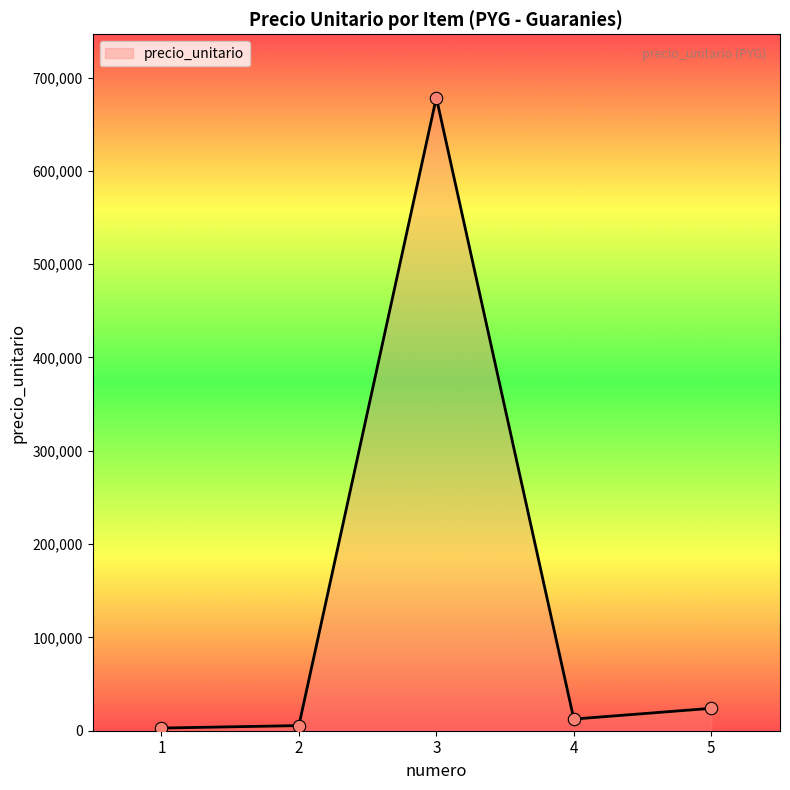

Approximately how many times larger is the value at 2 compared to 1?

1.9